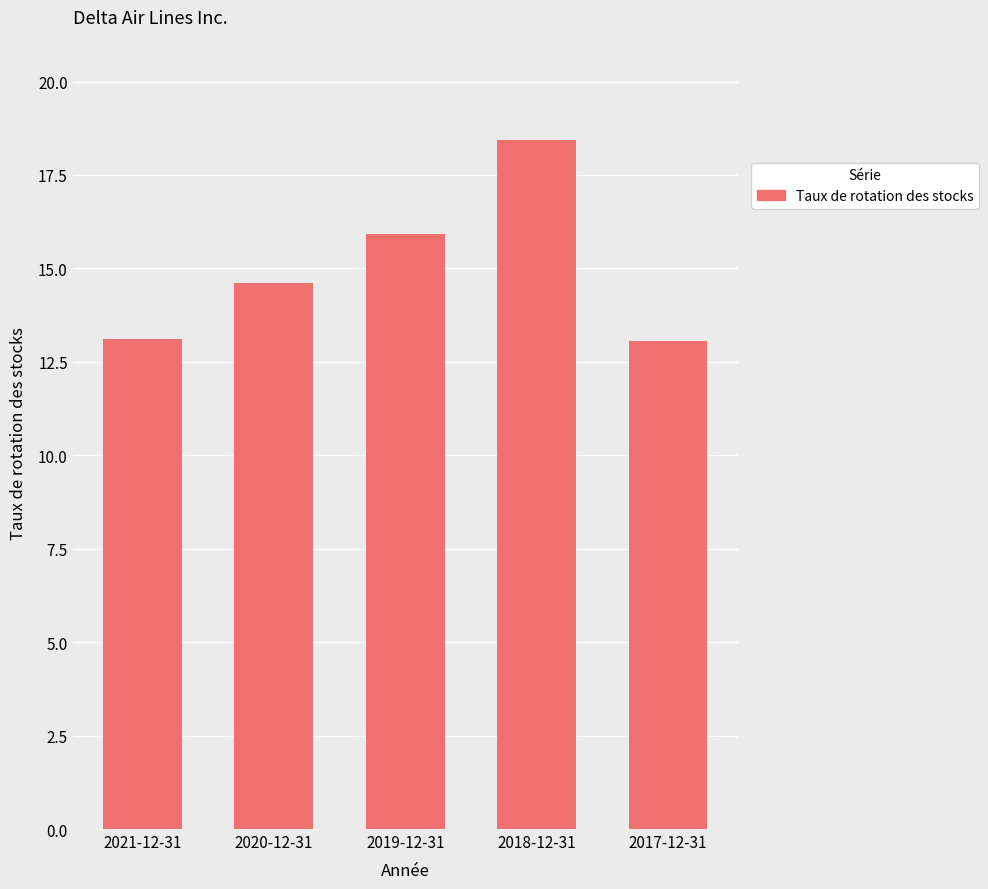

How many distinct data groups are displayed?

1